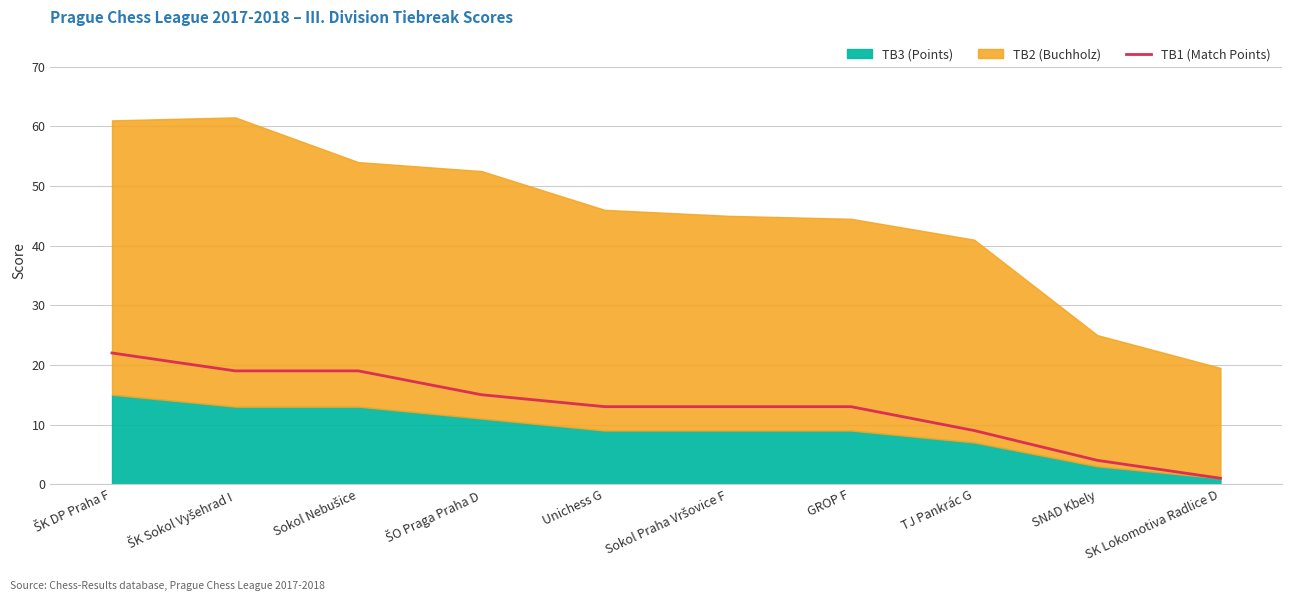

What is the minimum value shown in the chart?

1